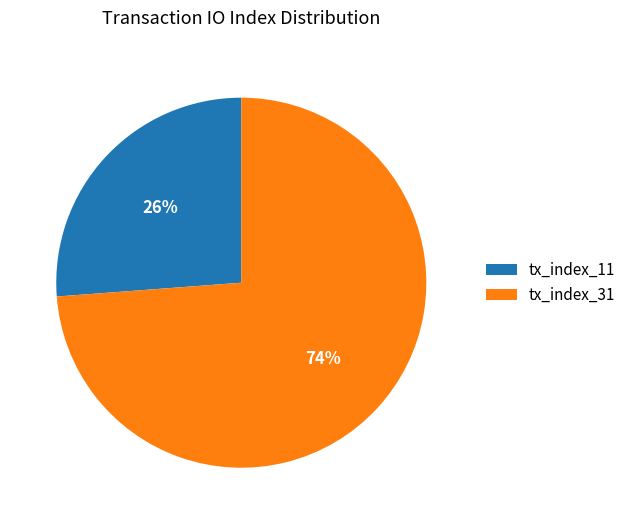

Is there a majority slice in this chart?

Yes